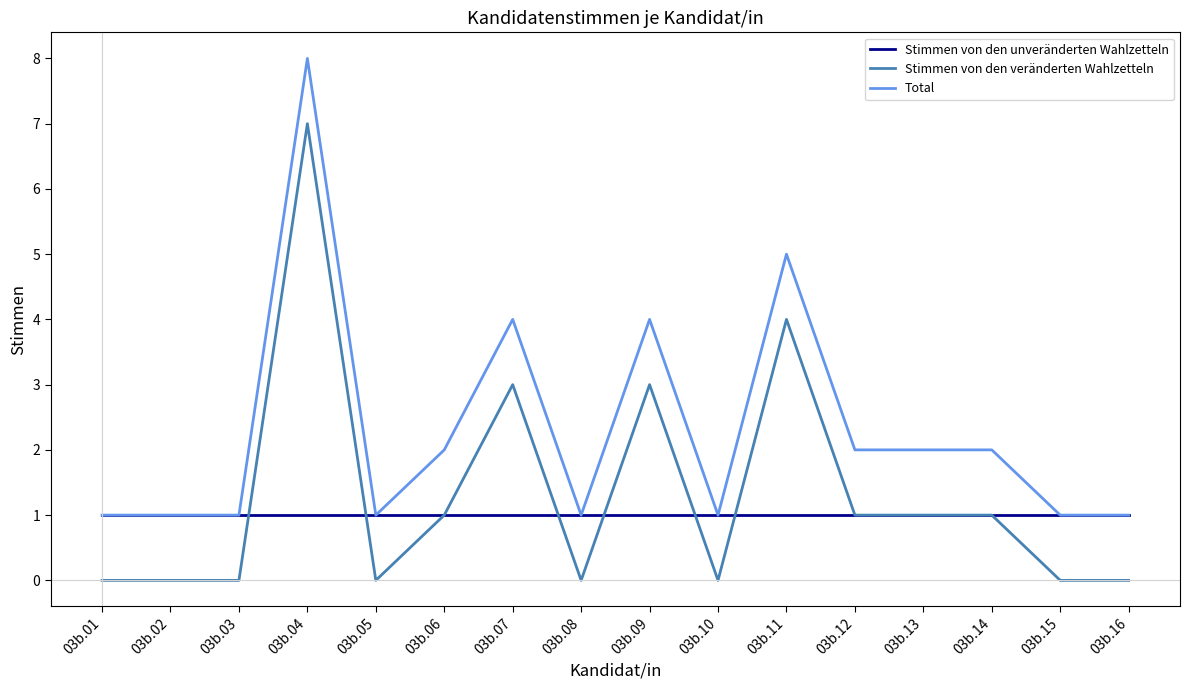

List the series in order of their peak value, lowest first.

Stimmen von den unveränderten Wahlzetteln, Stimmen von den veränderten Wahlzetteln, Total